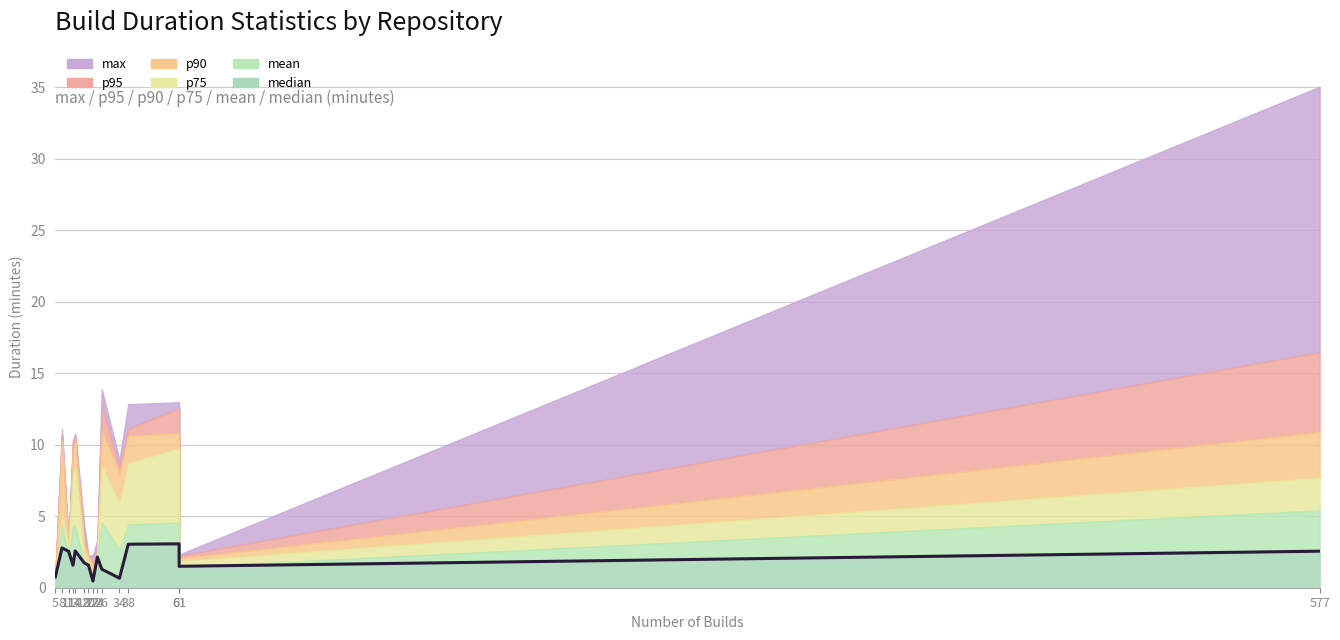

Reading left to right, what are all the values shown in this chart?

5=0.8	8=2.8	11=2.5	13=1.6	14=2.6	18=1.7	20=1.6	22=0.5	24=2.1	26=1.3	34=0.7	38=3.0	61=3.1	61=1.5	577=2.6